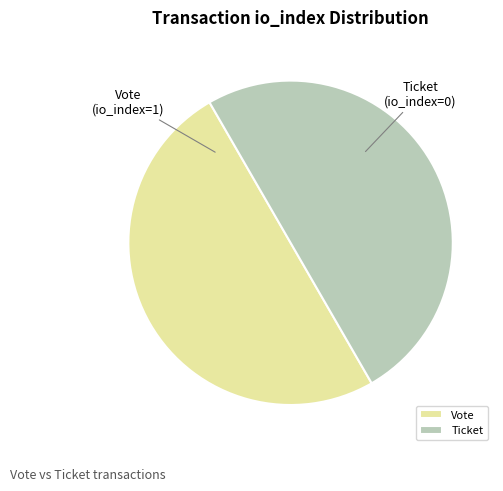

How many segments does this pie chart have?

2